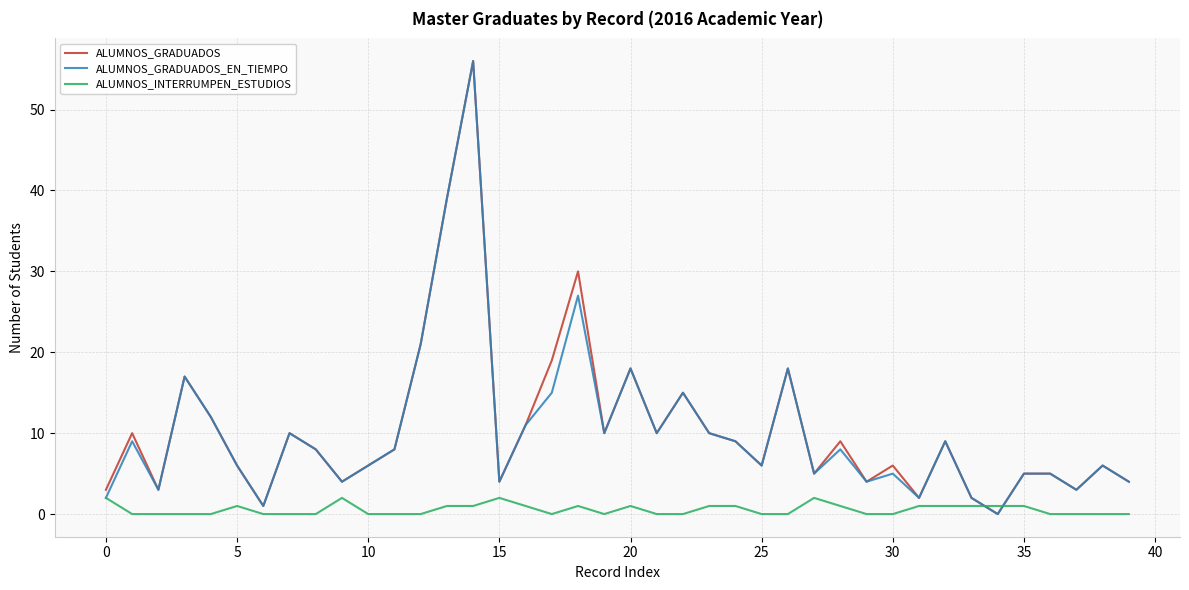

What is the average value of the ALUMNOS_GRADUADOS series?

11